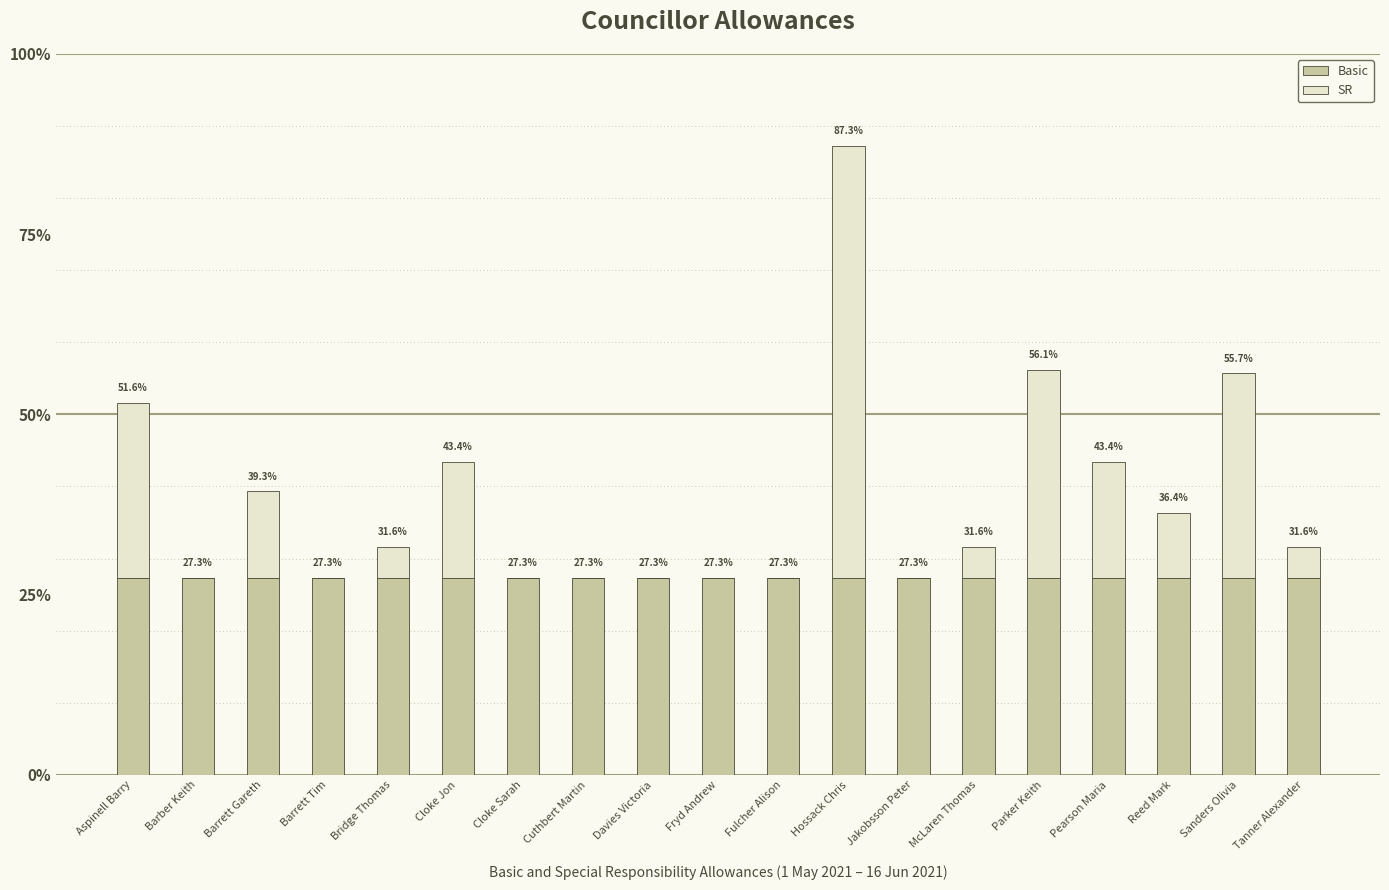

Are the bars horizontal?

No